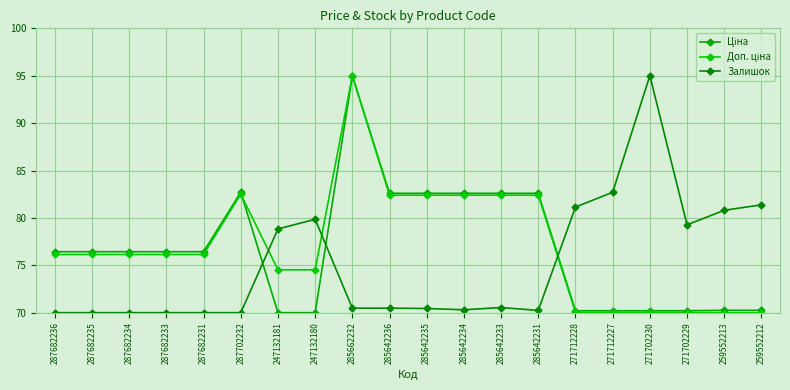

How many data points does each series have?

20